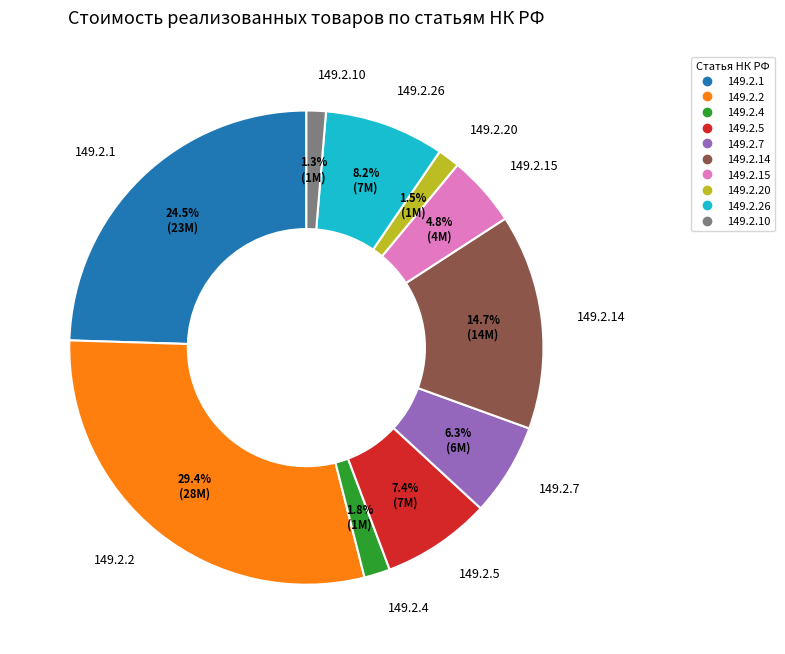

How many slices are in this pie chart?

10